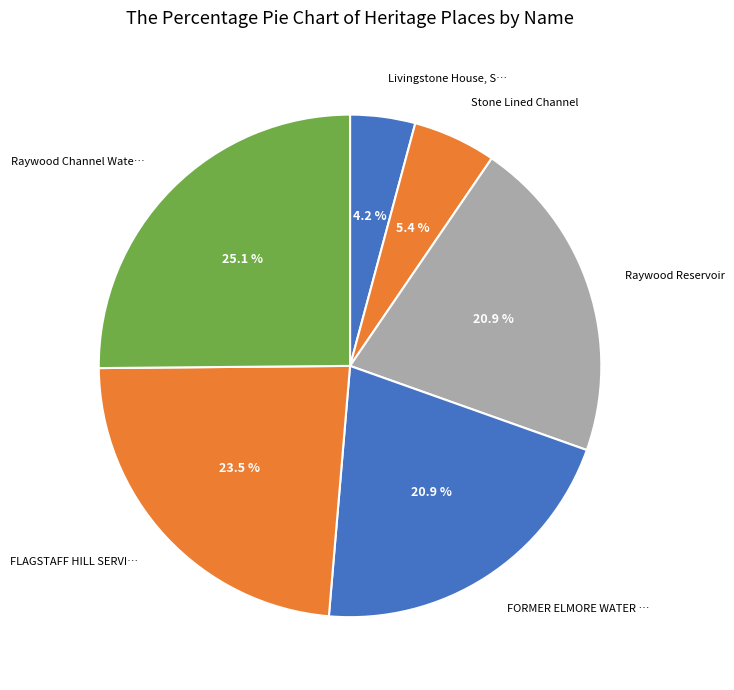

How many slices are in this pie chart?

6